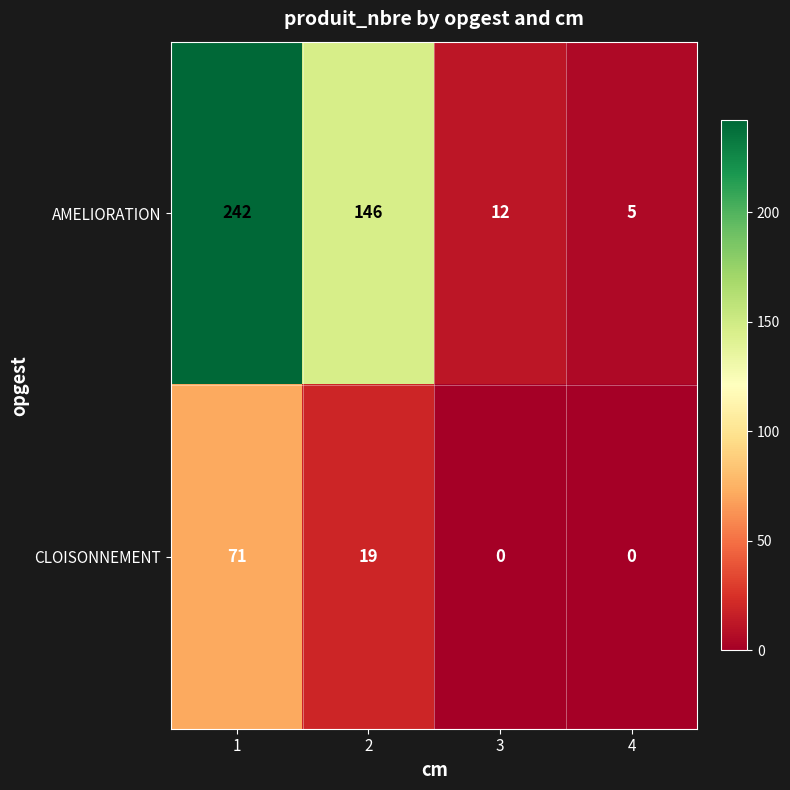

Rank the series by their average value, from highest to lowest.

AMELIORATION, CLOISONNEMENT